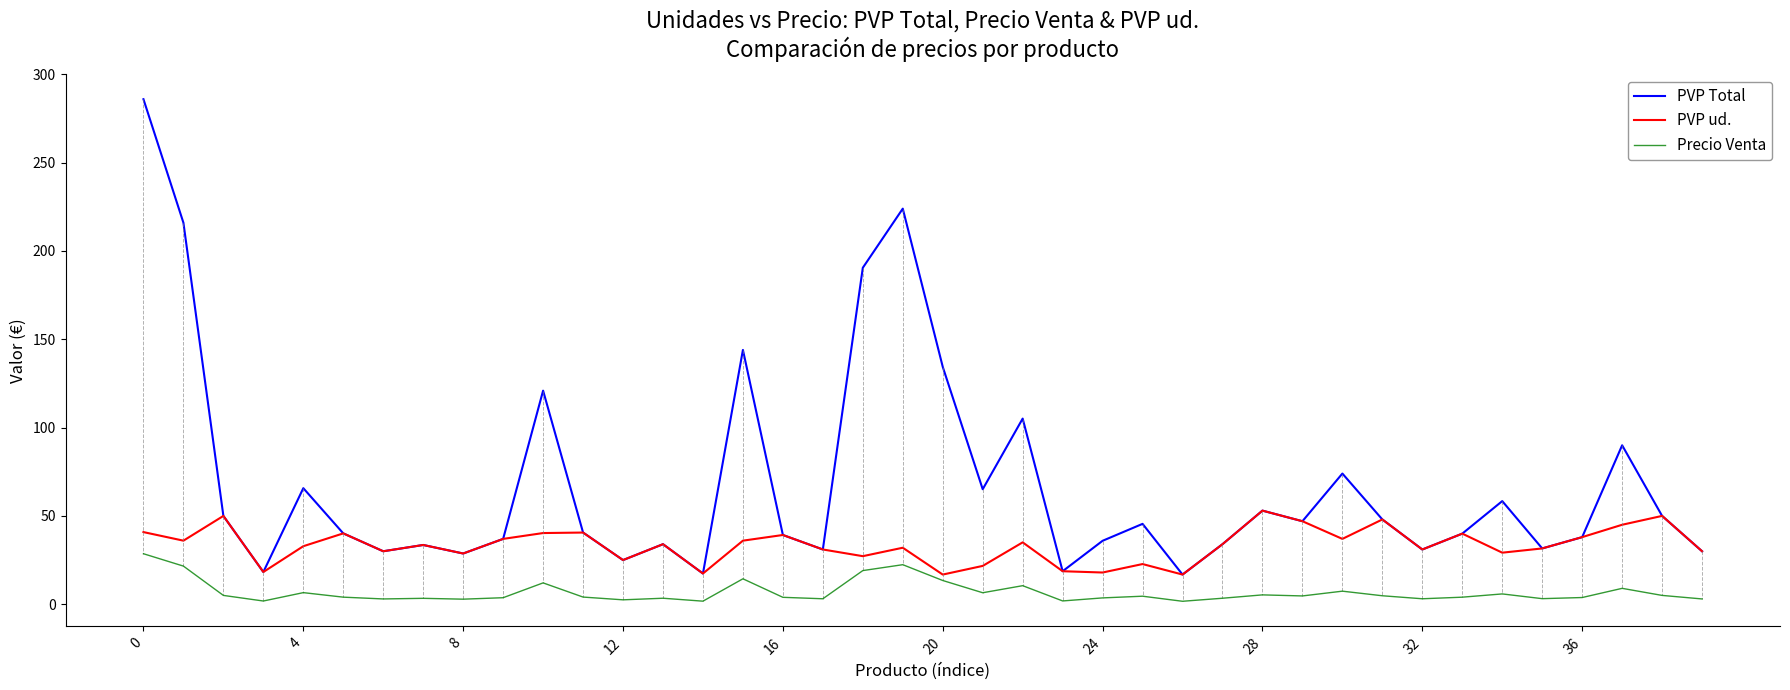

Which series has the largest total across all categories?

PVP Total